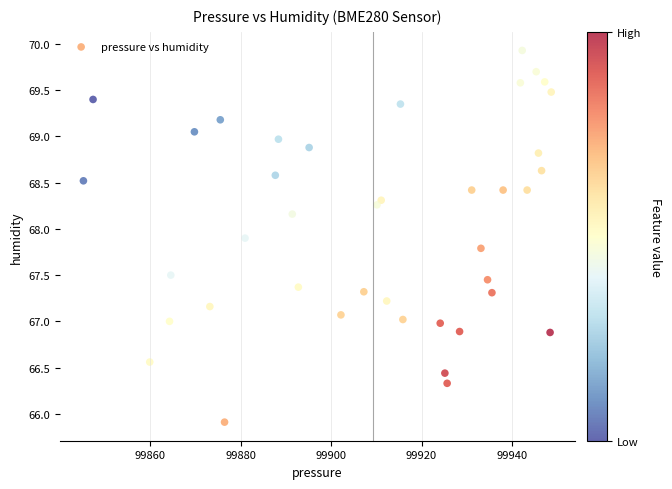

What is the range of Y values (max minus min)?

4.0